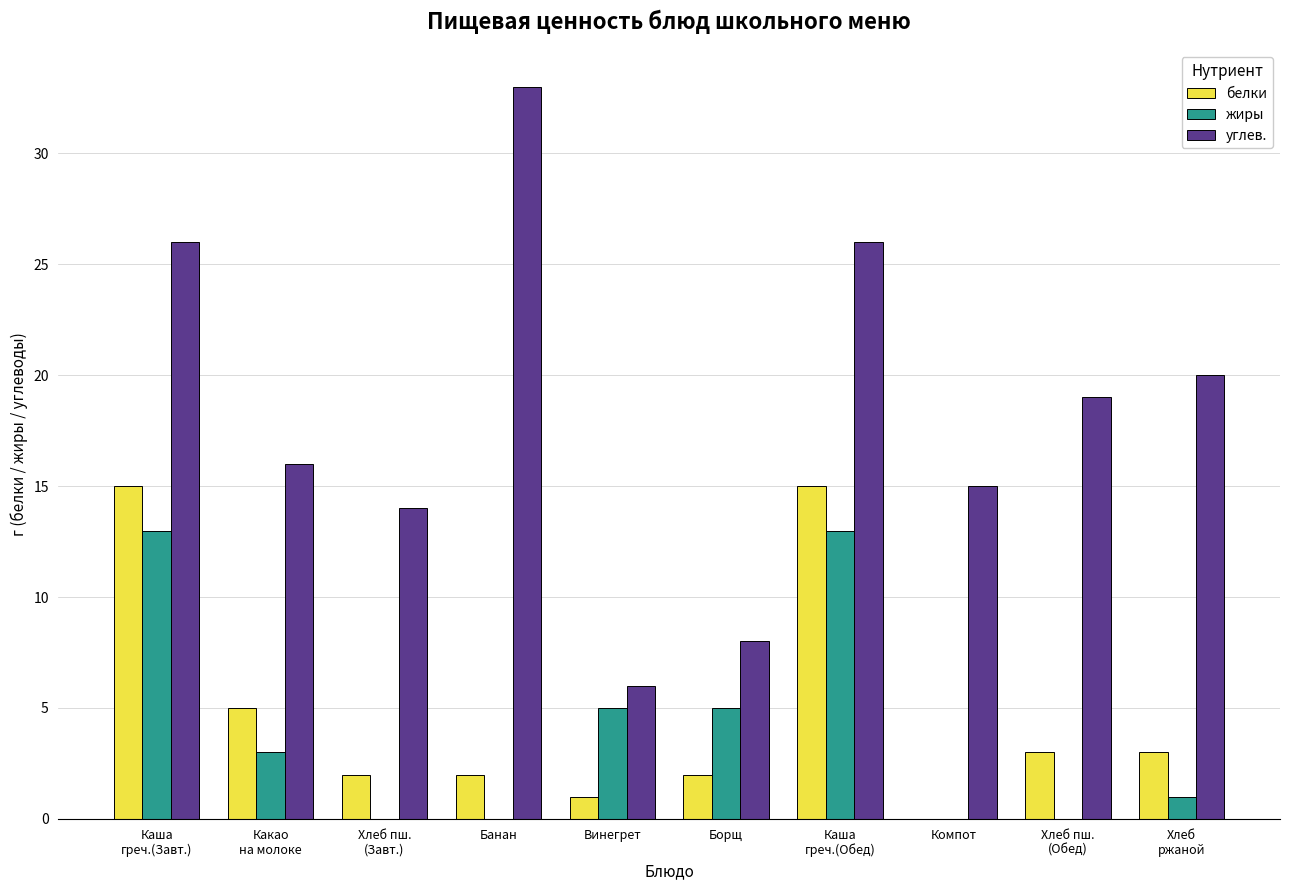

Which category has the highest value across all series?

Банан